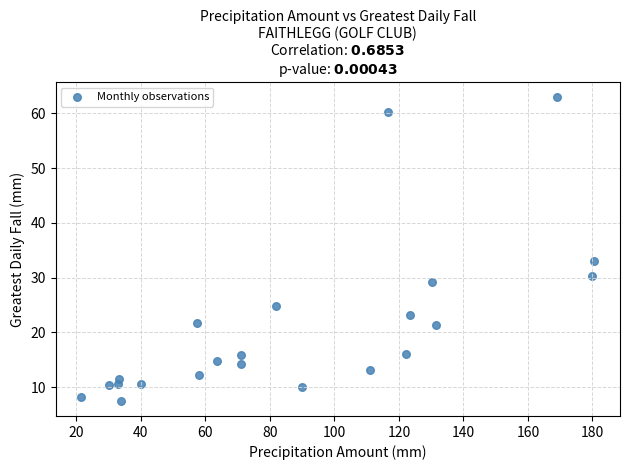

What Y value in the scatter plot is closest to 35?

33.0